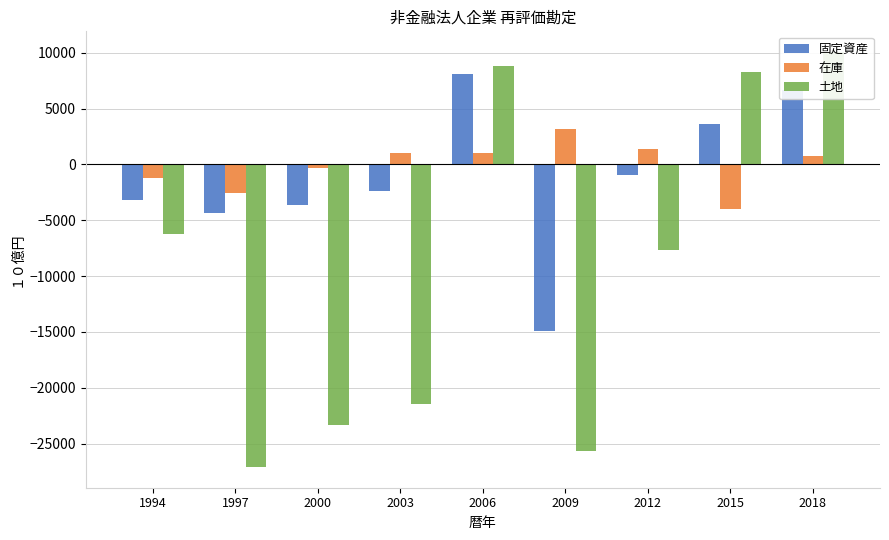

At which label is 固定資産 closest to -3414?

2000